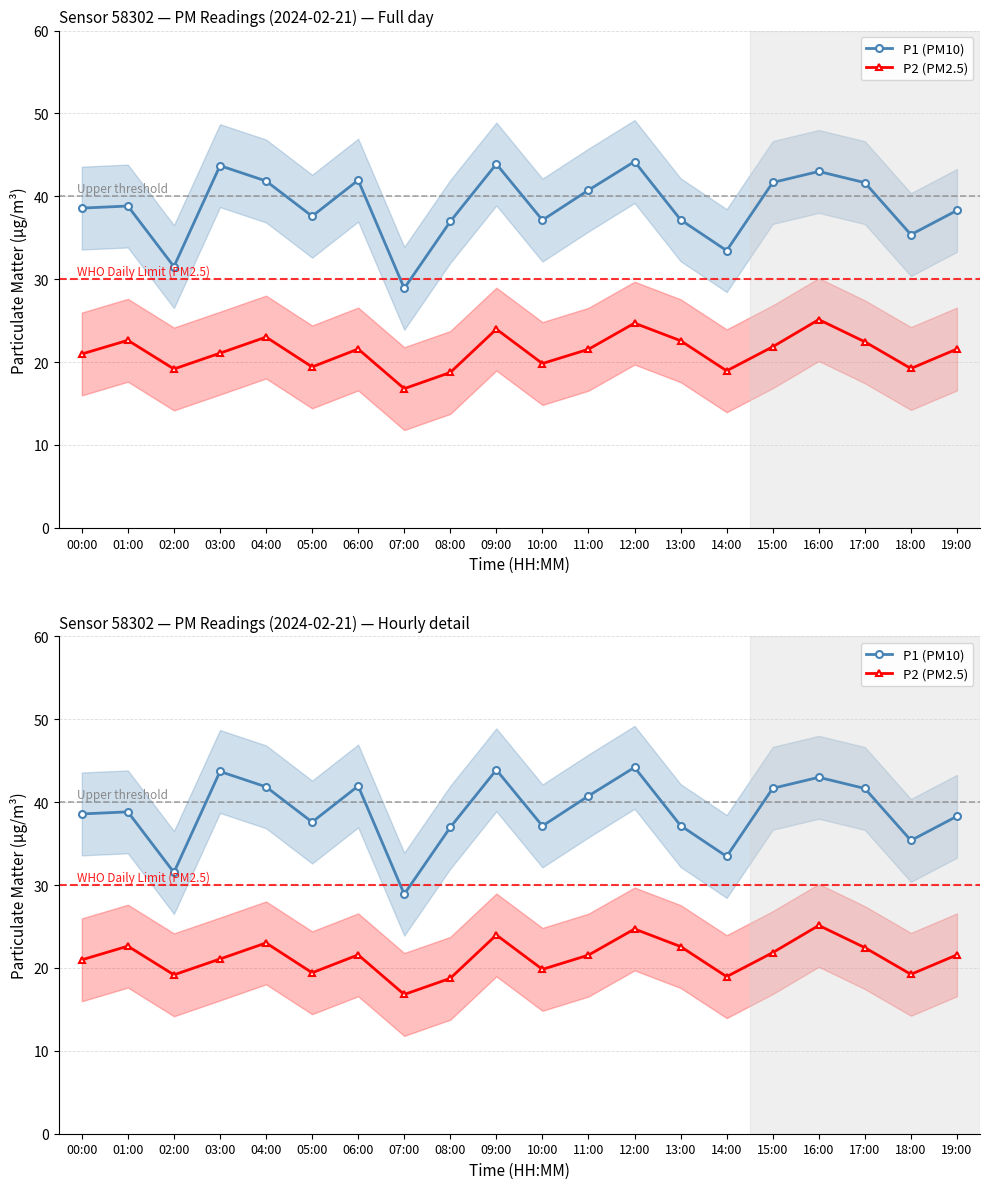

What is the difference between the P1 (PM10) values at 15:00 and 16:00?

1.3